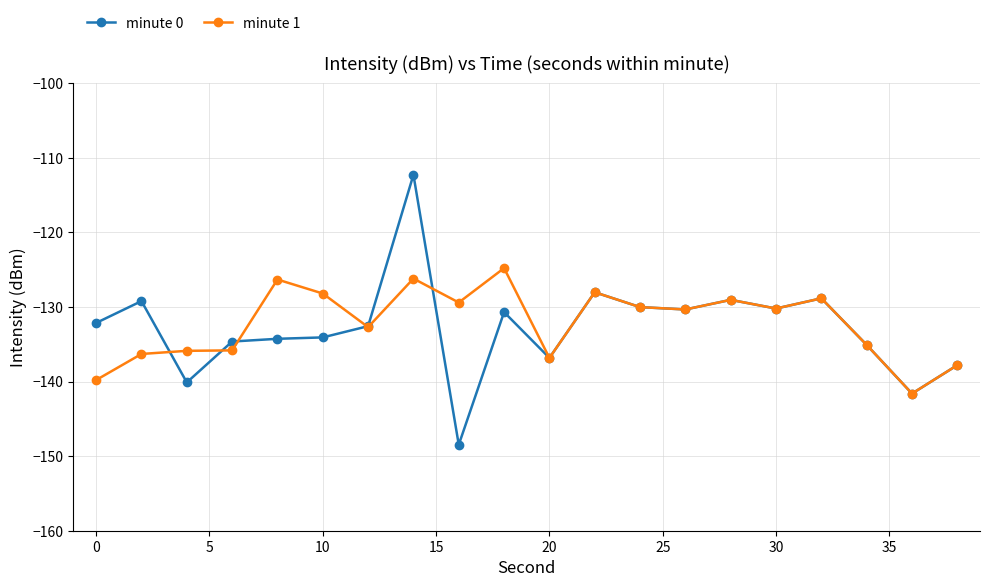

List the series in order of their peak value, lowest first.

minute 1, minute 0